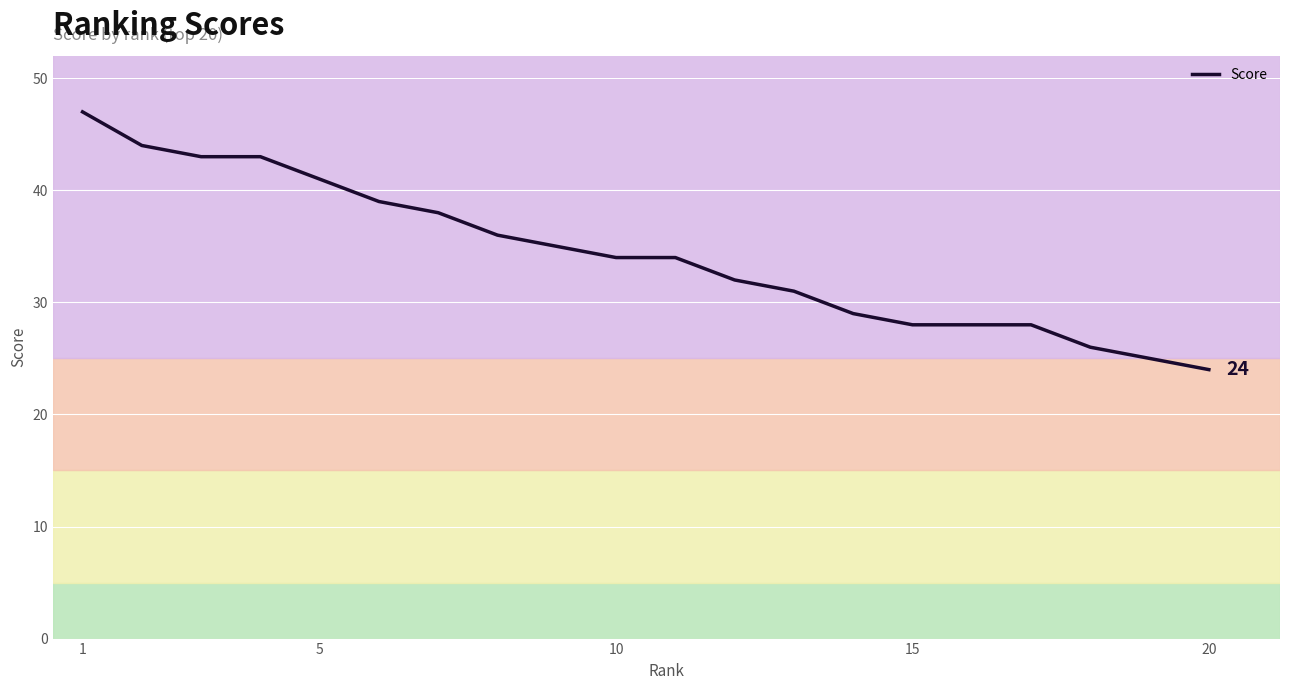

What is the maximum value shown in the chart?

47